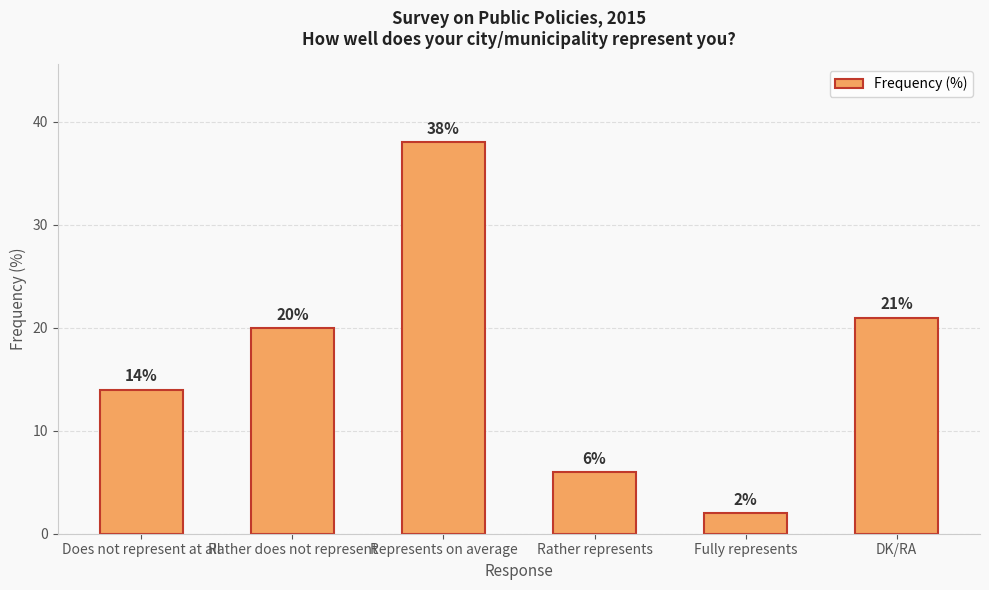

What is the label of the 3rd bar from the right?

Rather represents